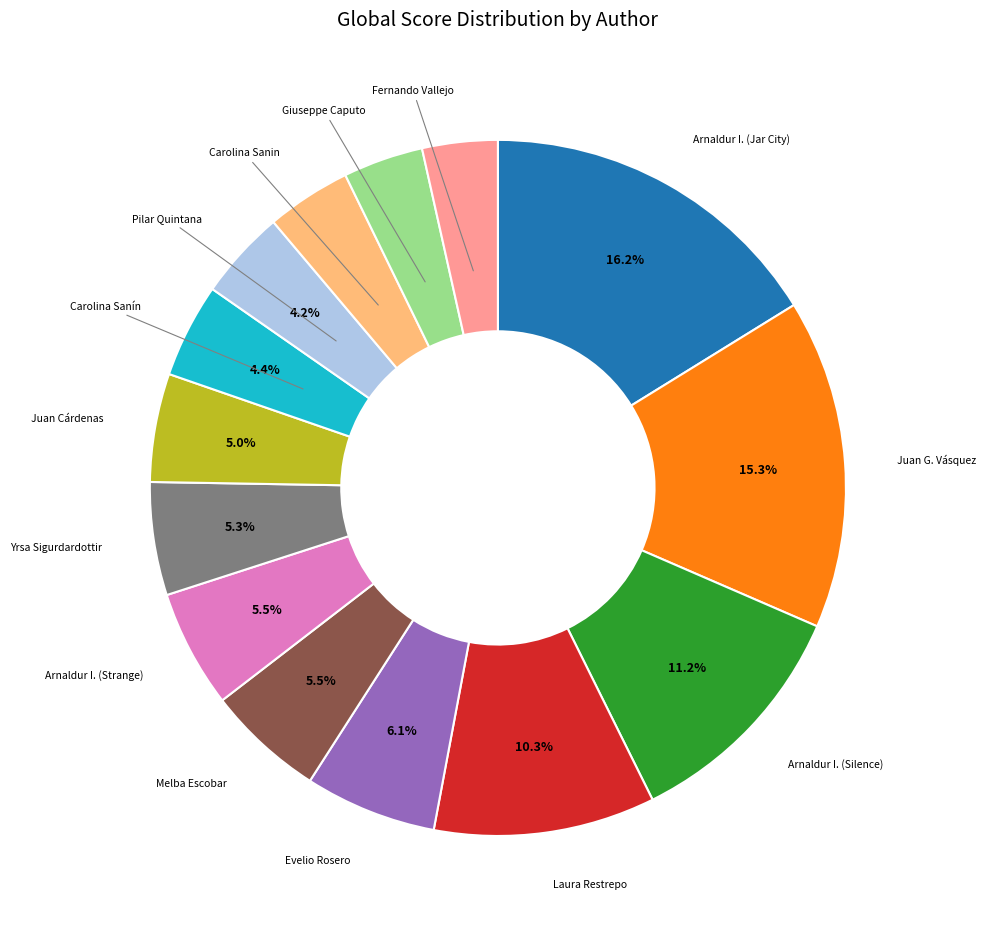

Is there any slice that represents more than half of the pie?

No